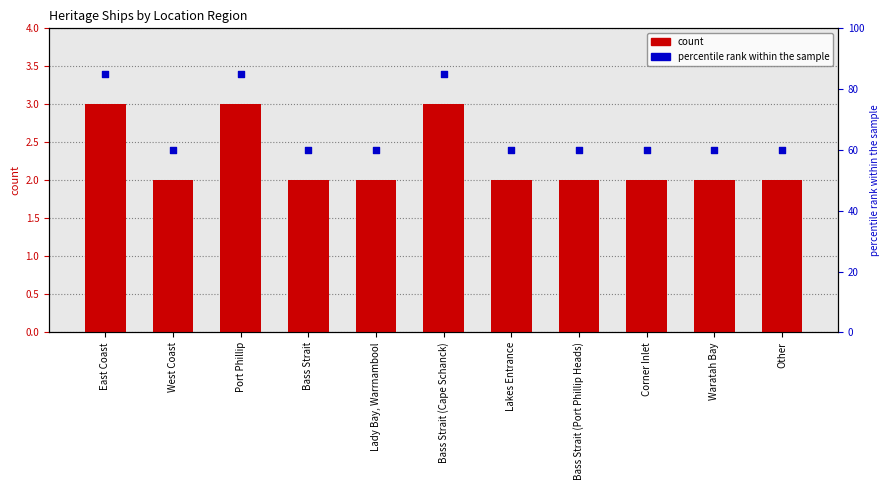

What are all the series names shown in the legend?

count, percentile rank within the sample